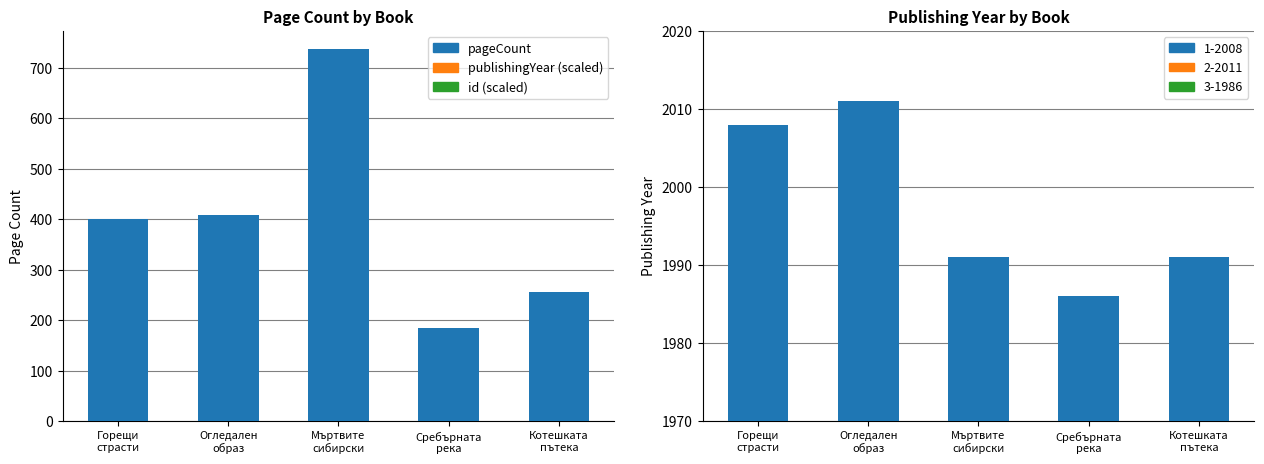

Reading right to left, extract all data points from this chart.

pageCount: 256	184	736	408	400
publishingYear: 1991	1986	1991	2011	2008